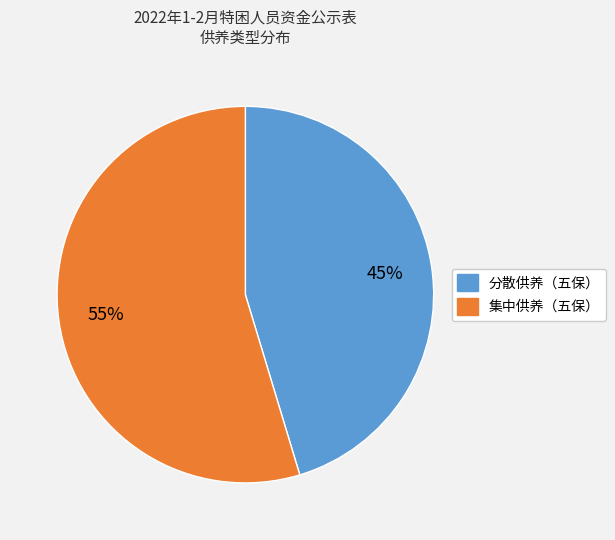

To the nearest percent, what portion does 分散供养（五保） represent?

45%